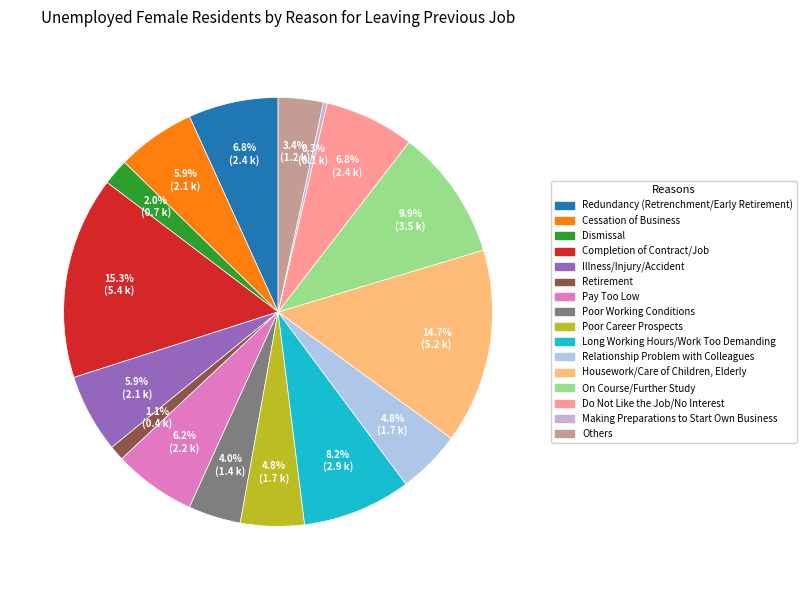

To the nearest percent, what is the combined percentage of Dismissal and Housework/Care of Children, Elderly?

17%